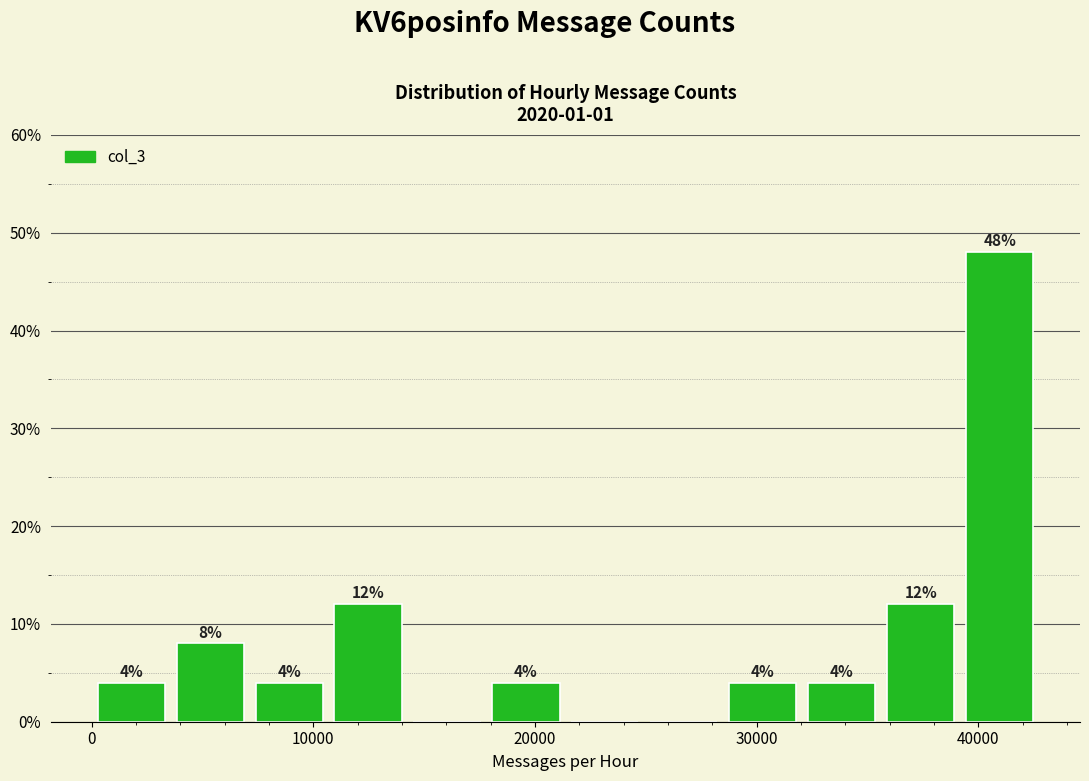

Around what value on the x-axis is the tallest bar? Give the approximate position of its centre, as read against the axis.

41000